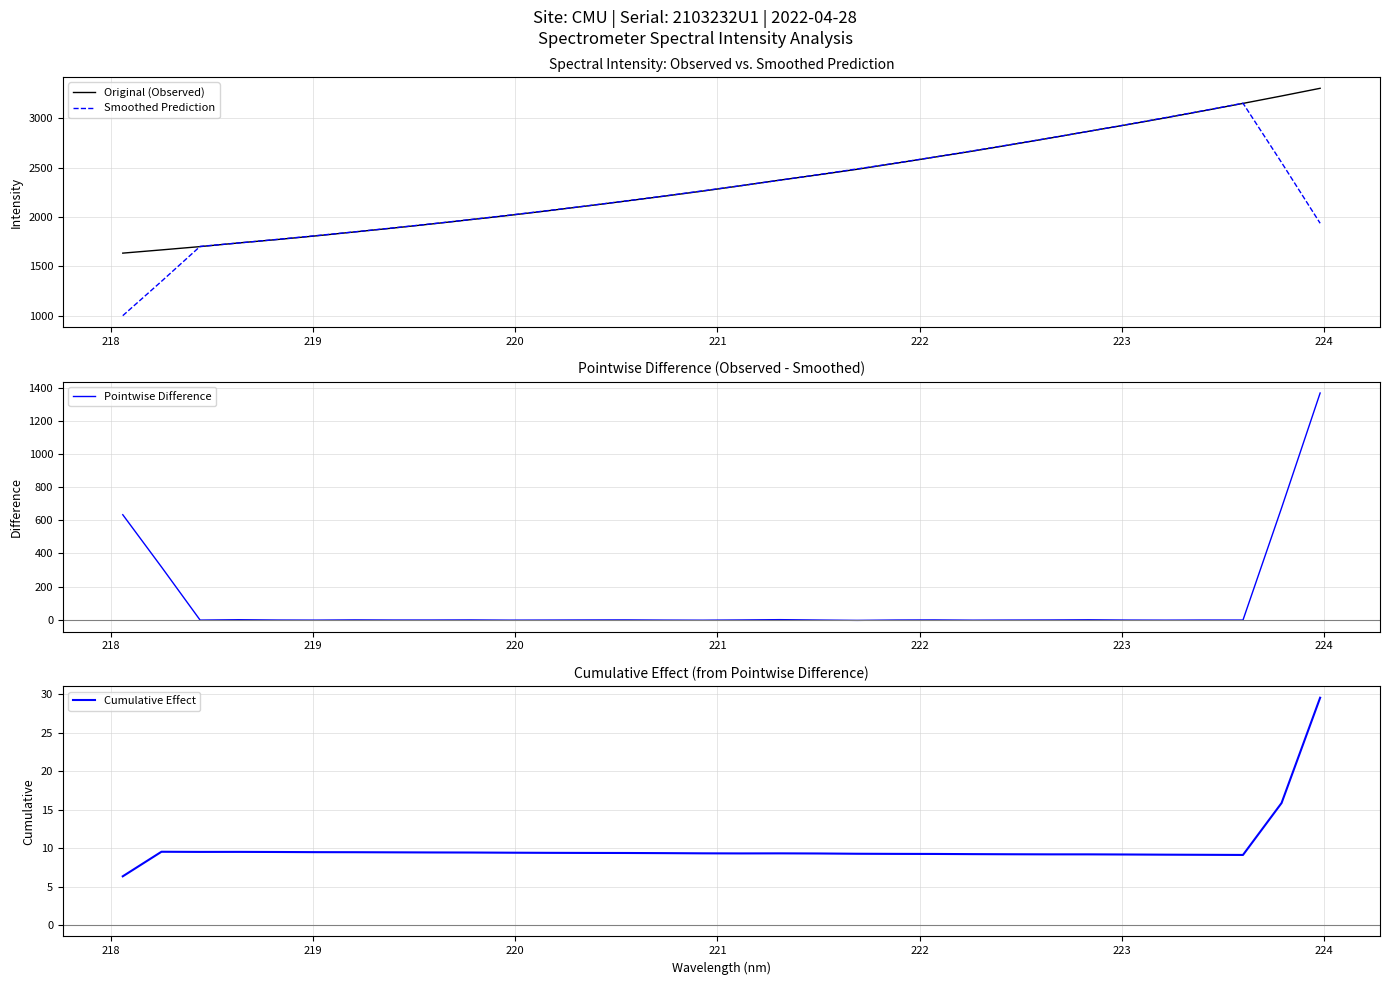

What is the highest value of the Smoothed Prediction series?

3153.8